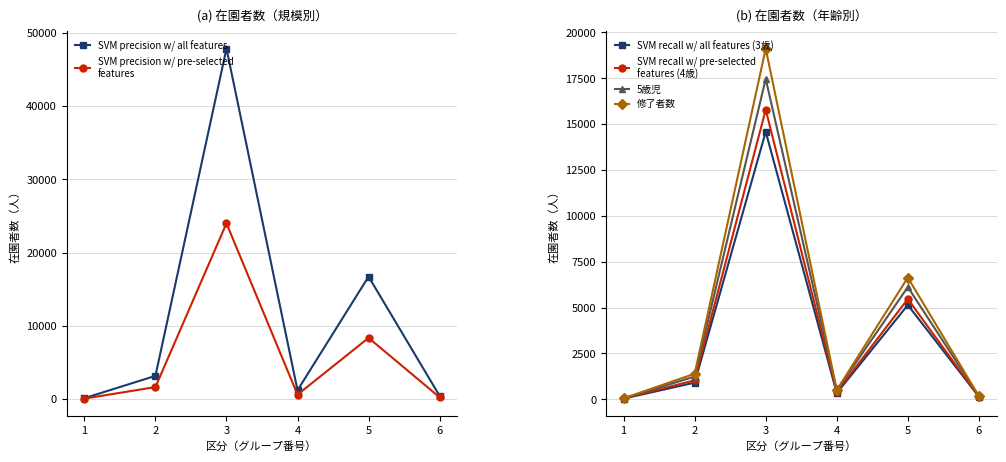

Is the value of SVM precision w/ pre-selected
features at 1 greater than the value of 修了者数 at 1?

Yes